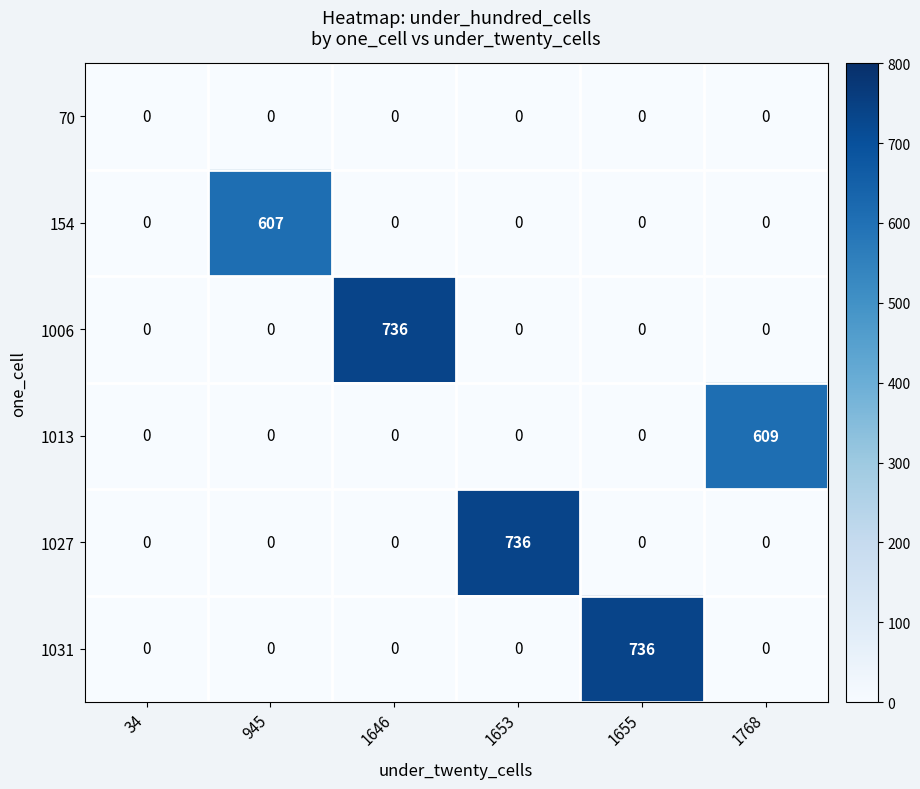

Between 34 and 1655, which series saw the biggest shift?

1031